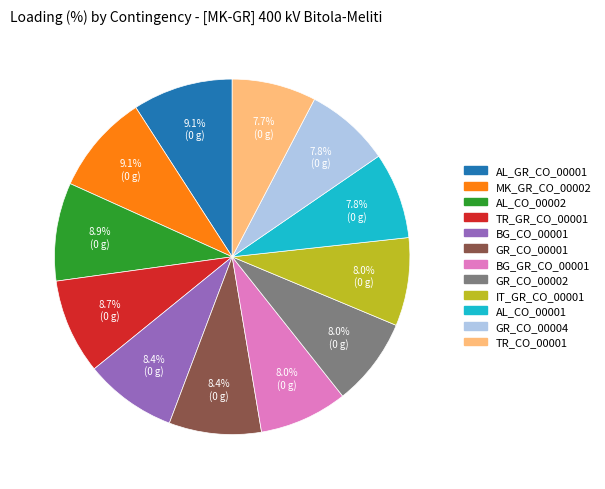

How much of the chart is everything except TR_CO_00001?

92.3%